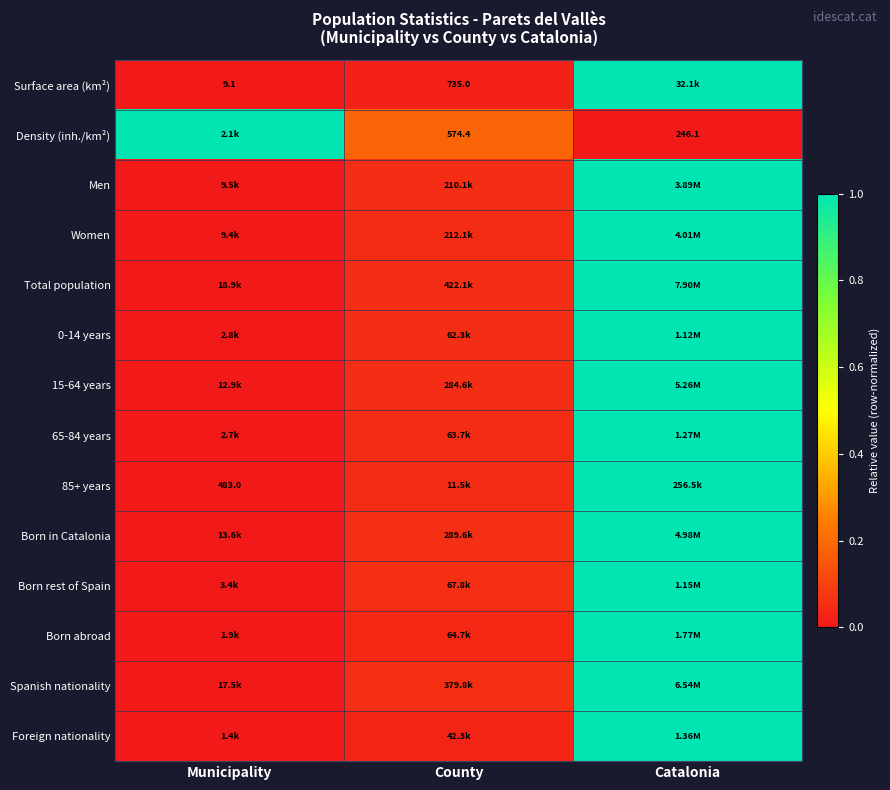

What value does the Born in Catalonia series have at County?

0.1